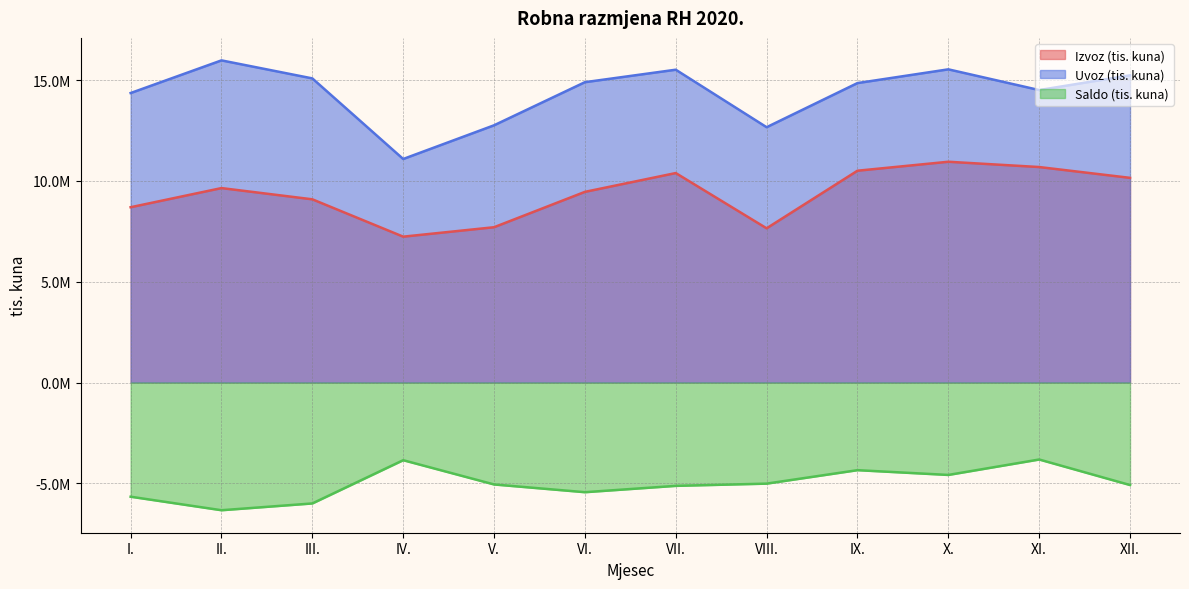

Count the number of categories in the chart.

12